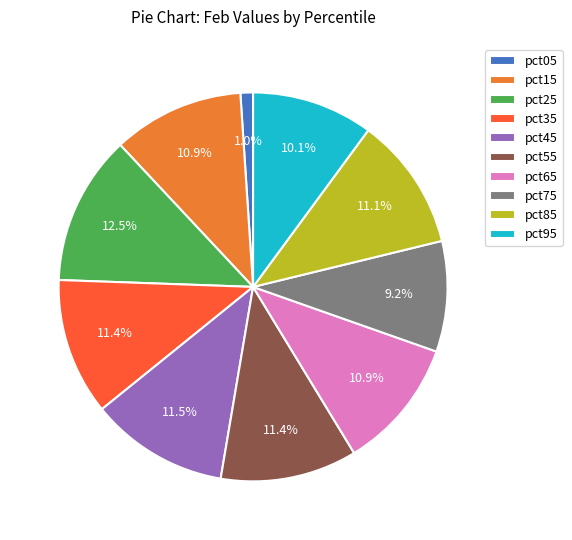

How many slices are in this pie chart?

10